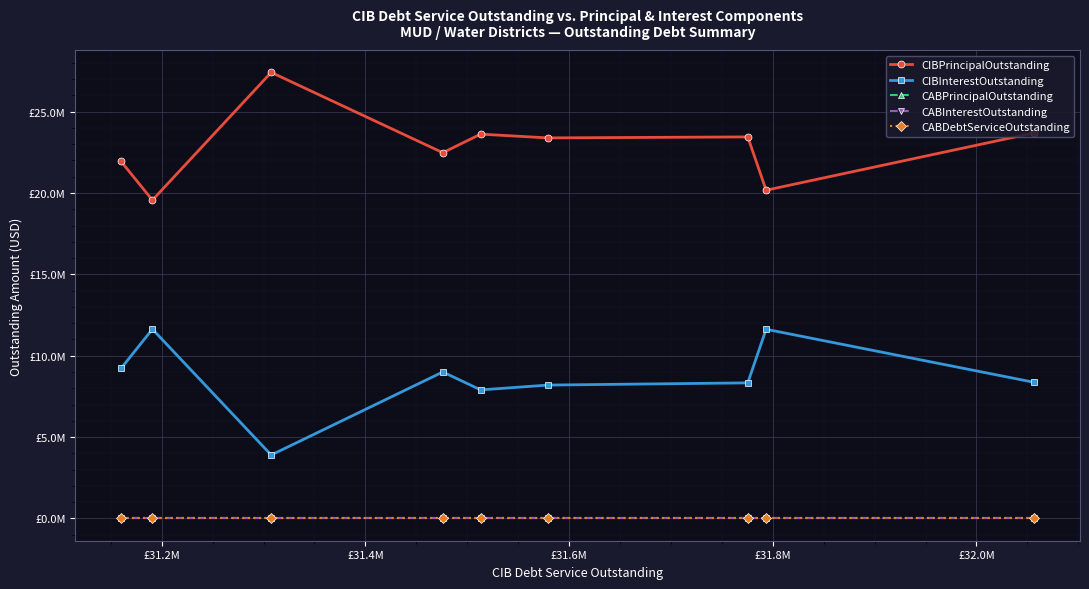

How many interior local valleys does the CIBInterestOutstanding series have?

2